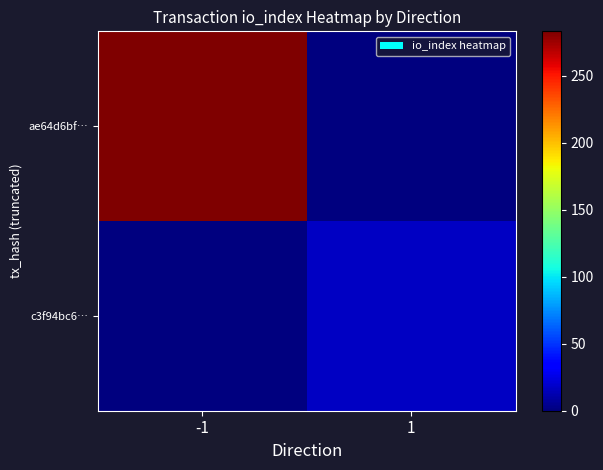

Reading left to right, extract all data points from this chart.

ae64d6bf…: -1=283	1=0
c3f94bc6…: -1=0	1=17